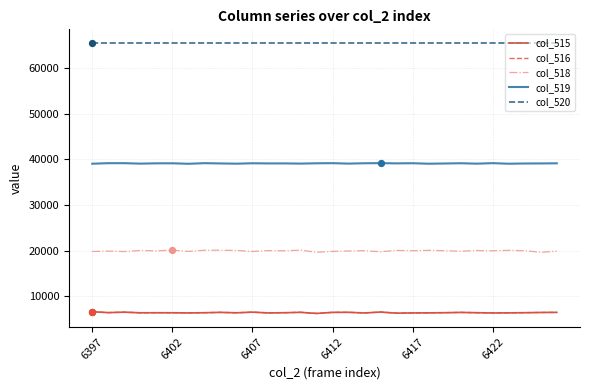

True or false: col_520 and col_518 cross at least once.

False